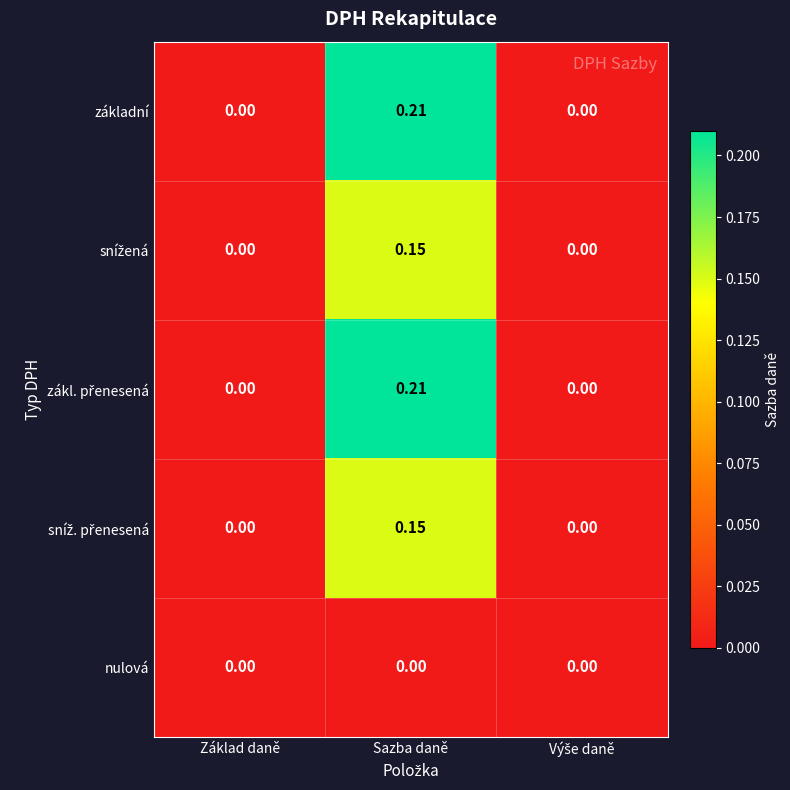

Which category has the highest value in the základní series?

Sazba daně